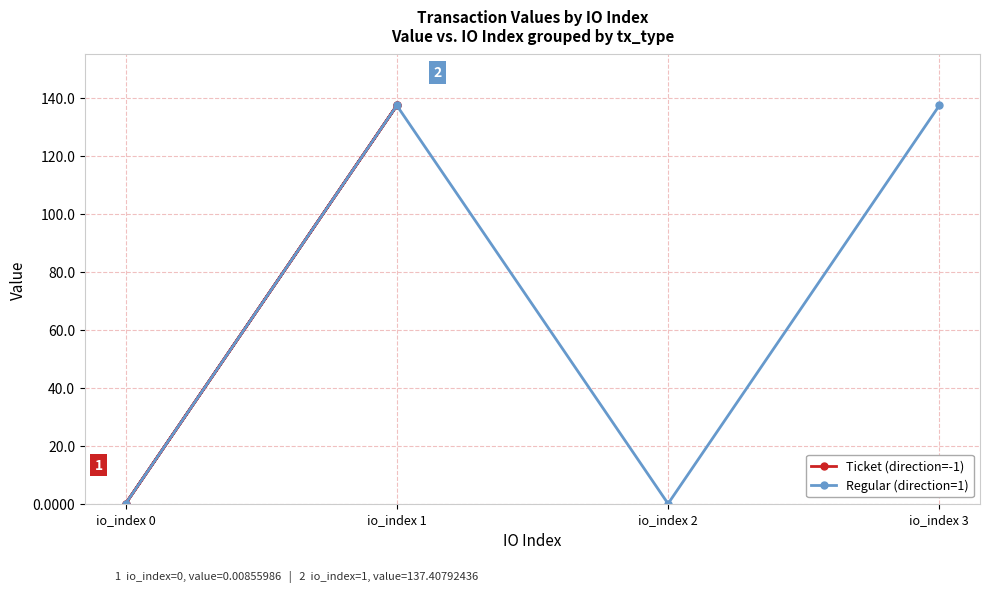

True or false: Regular (direction=1) has more than 1 points higher than both neighbors.

False